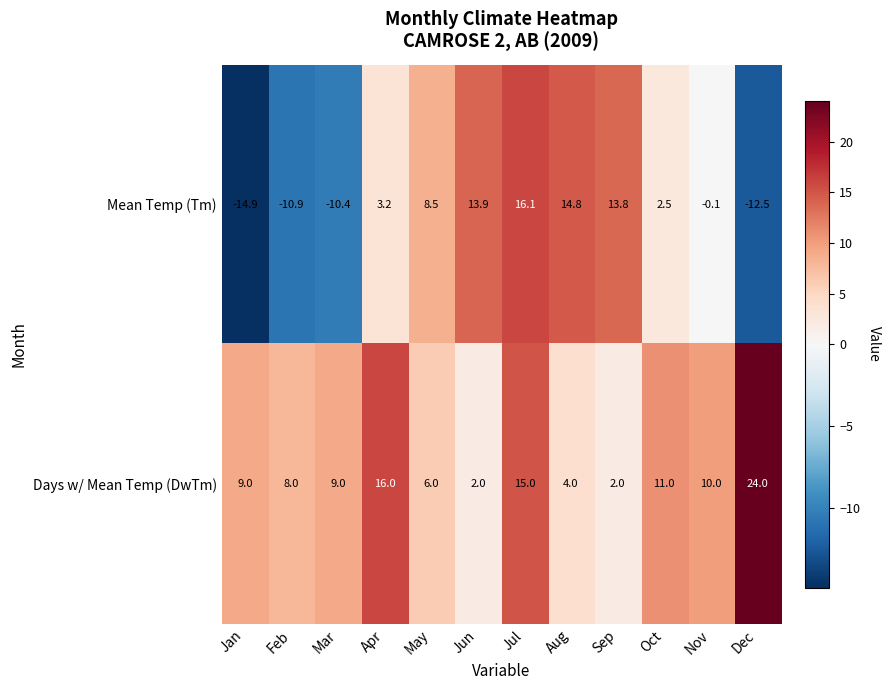

How many data points does each series have?

12